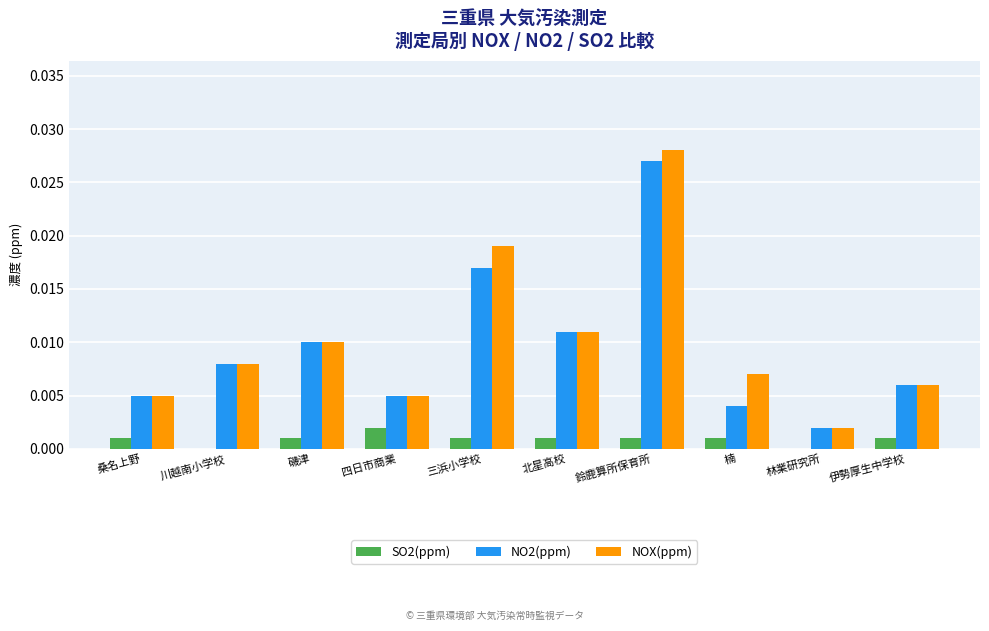

Is the value of NO2(ppm) at 北星高校 greater than the value of NOX(ppm) at 林業研究所?

Yes